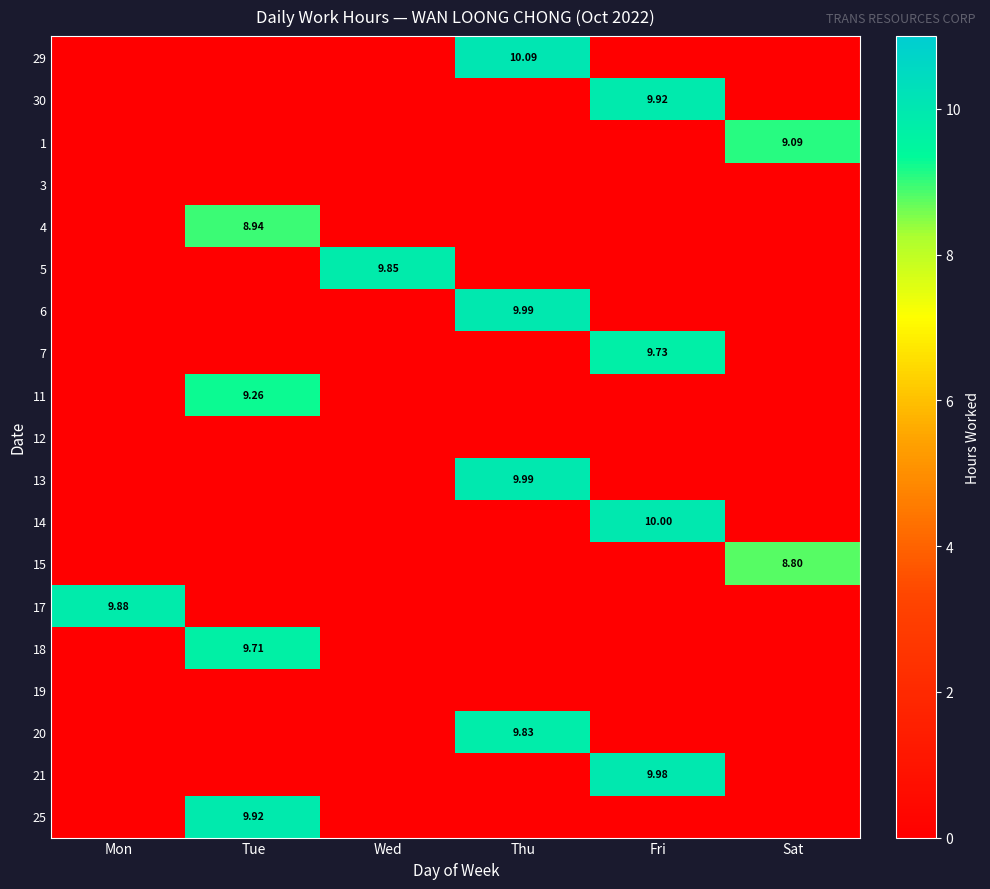

The value of 13 at Fri is -4.7. True or false?

False